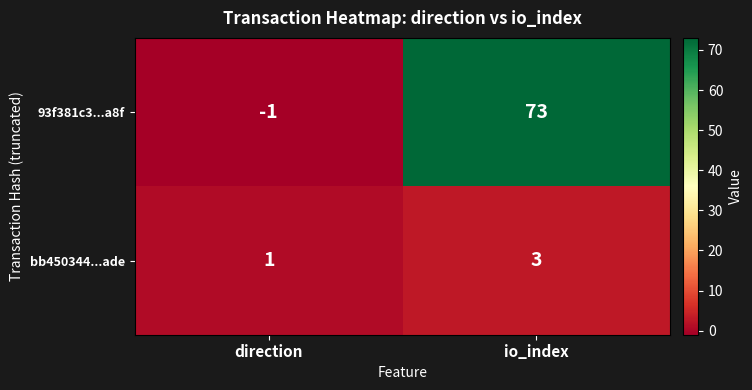

How many distinct data groups are displayed?

2